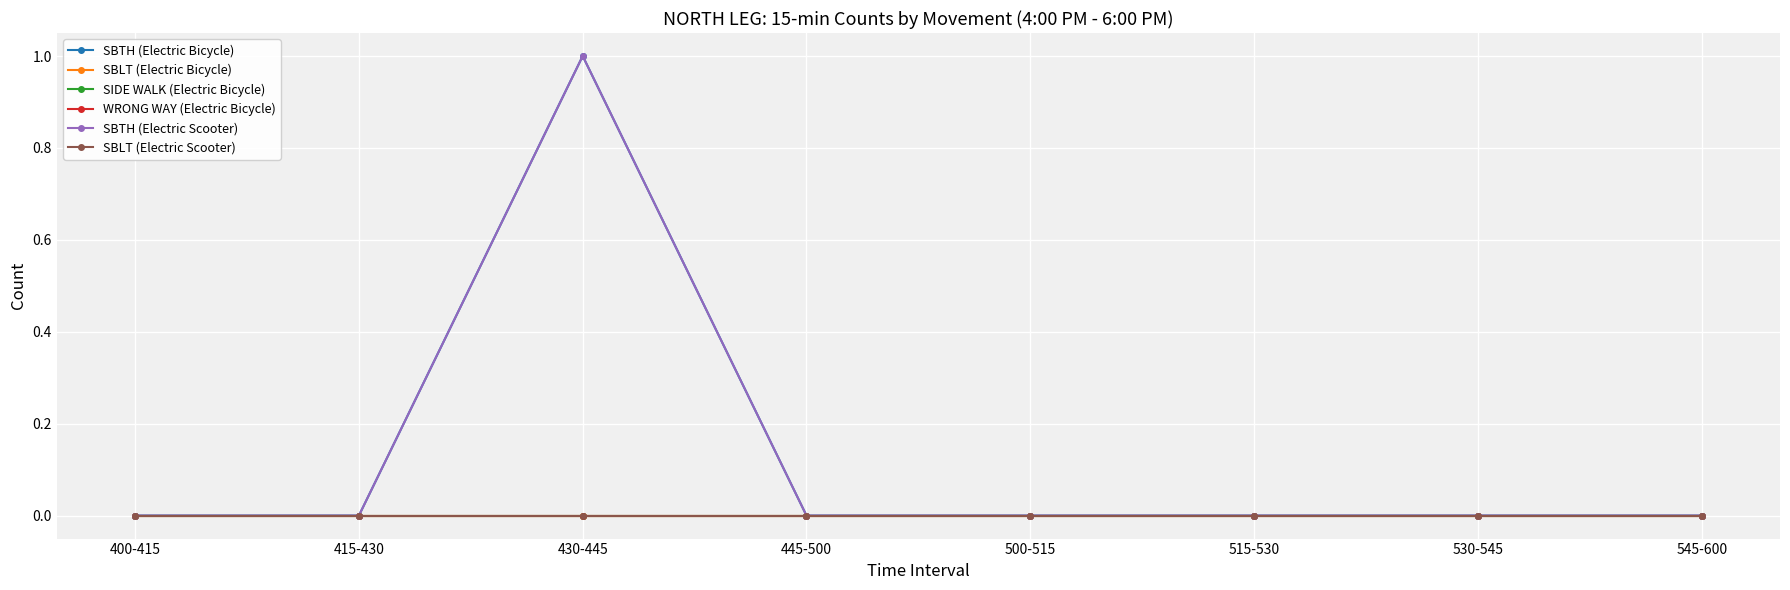

Is this an area chart (filled region under the line)?

No